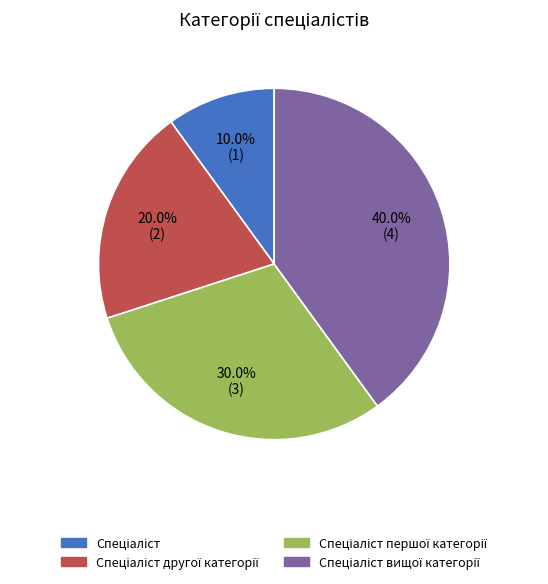

Is there any slice that represents more than half of the pie?

No